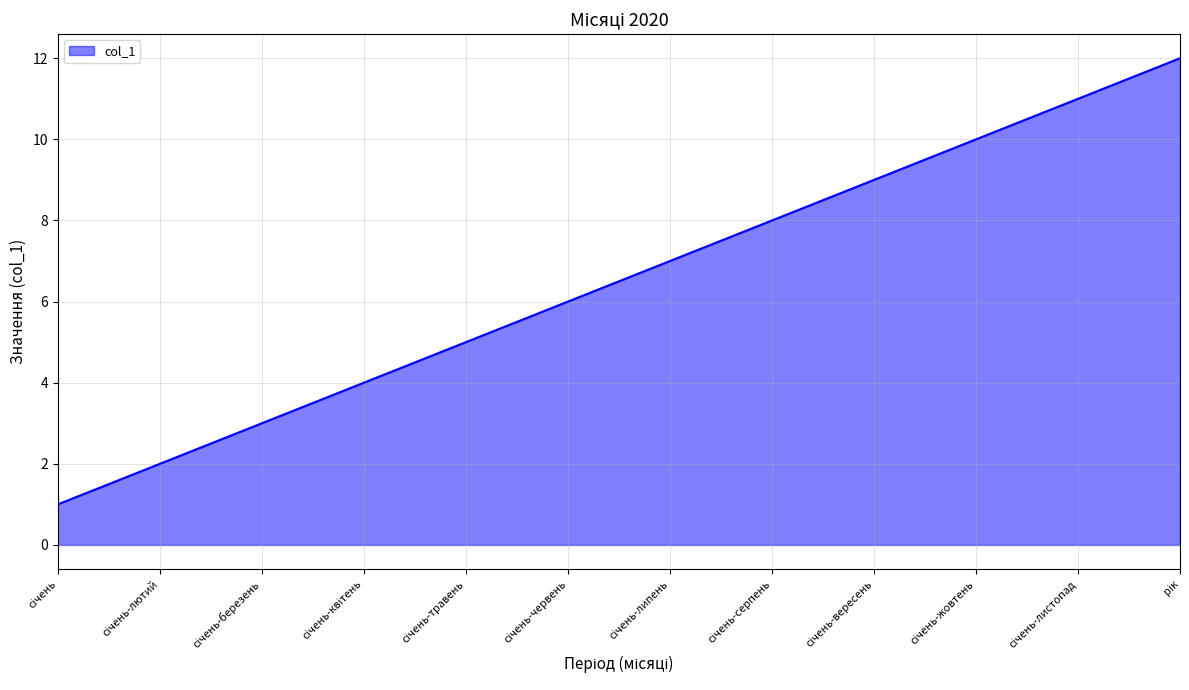

What is the maximum value shown in the chart?

12